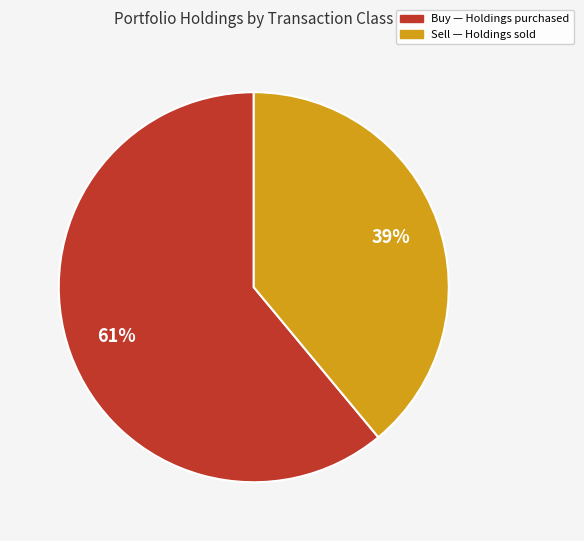

Is there any slice that represents more than half of the pie?

Yes